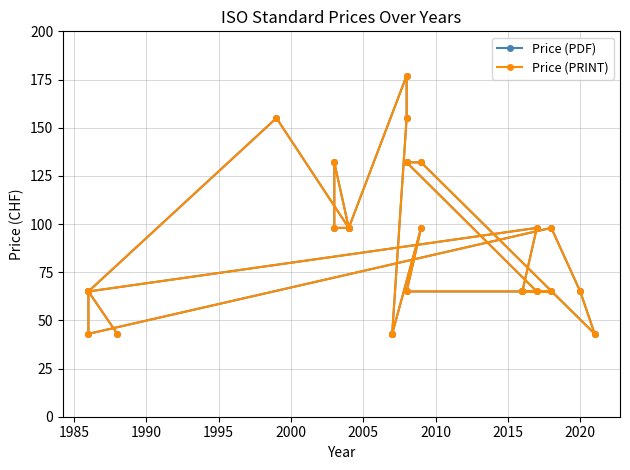

Is the value of Price (PRINT) at 22 greater than the value of Price (PDF) at 1990?

No